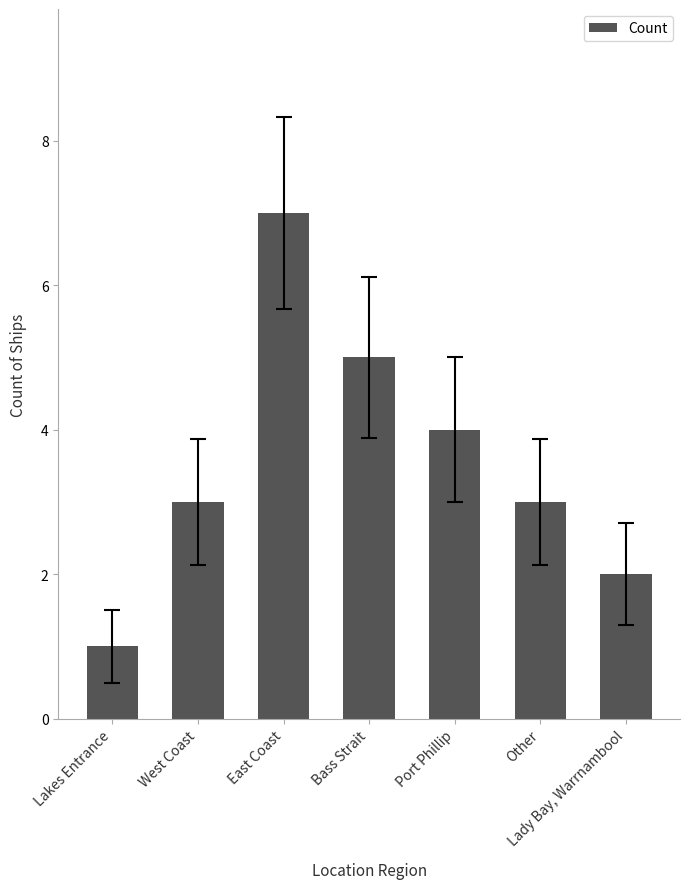

Reading left to right, list all the values displayed in this chart.

Lakes Entrance=1	West Coast=3	East Coast=7	Bass Strait=5	Port Phillip=4	Other=3	Lady Bay, Warrnambool=2